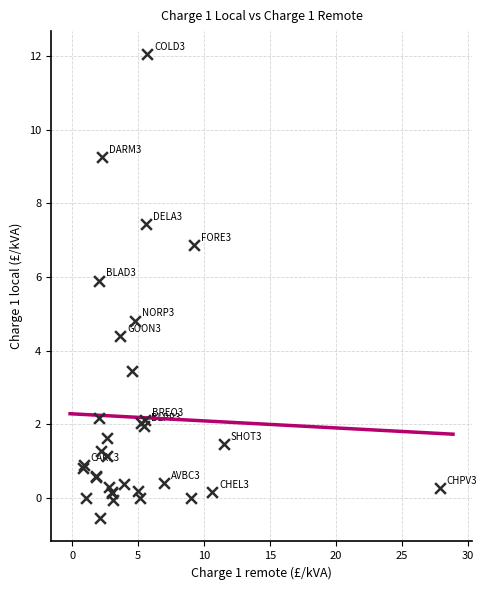

What Y value in the scatter plot is closest to 5?

4.8